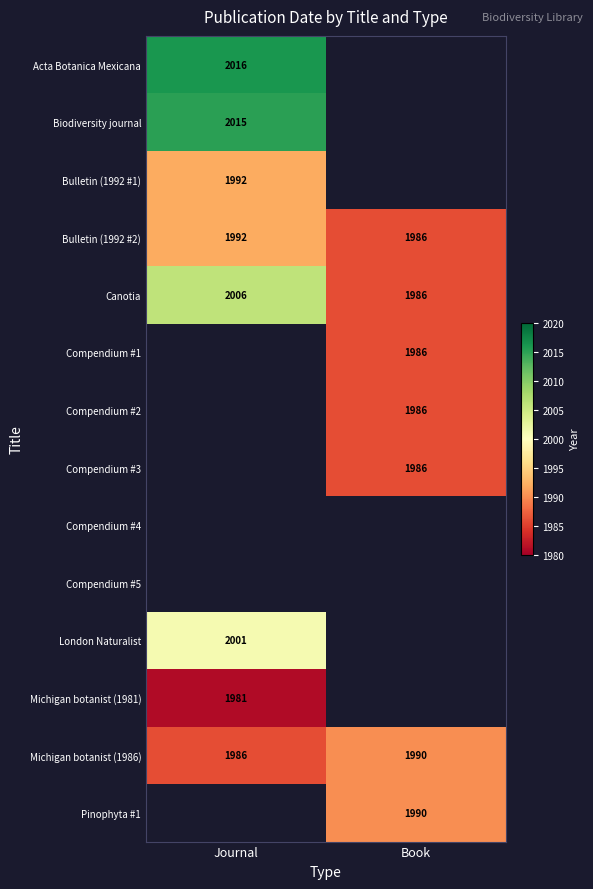

True or false: Michigan botanist (1986) has a value of 2822 at Journal.

False